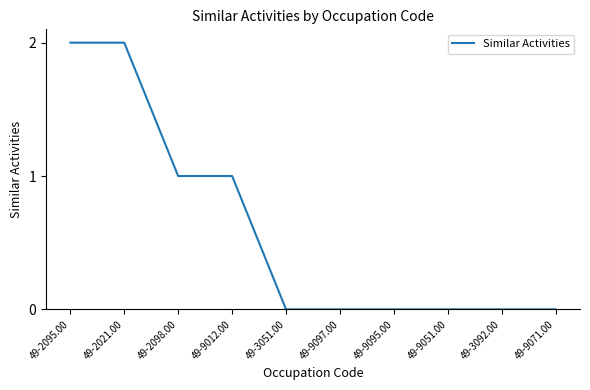

Is this an area chart (filled region under the line)?

No